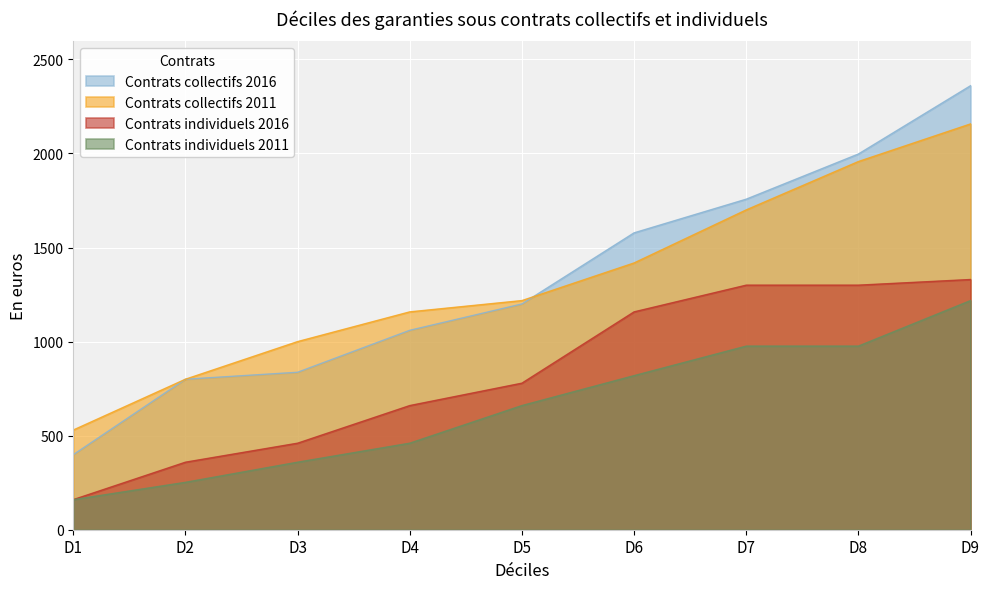

Which series has the largest range (max minus min)?

Contrats collectifs 2016